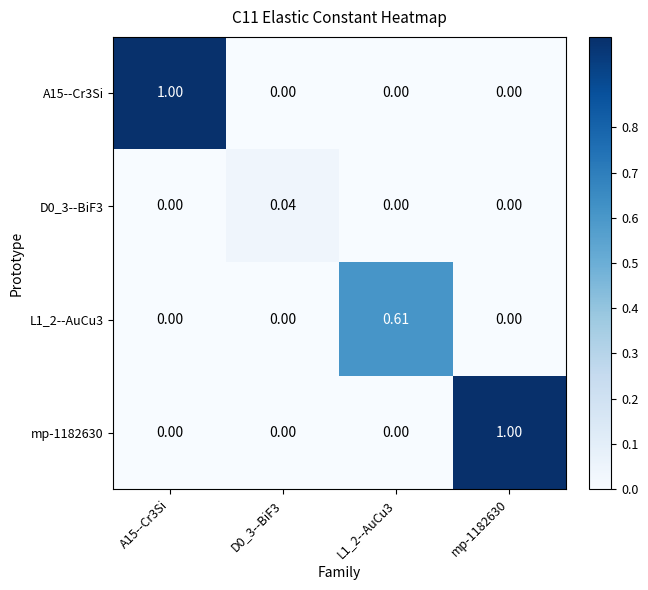

Is the value of mp-1182630 at mp-1182630 greater than the value of D0_3--BiF3 at L1_2--AuCu3?

Yes